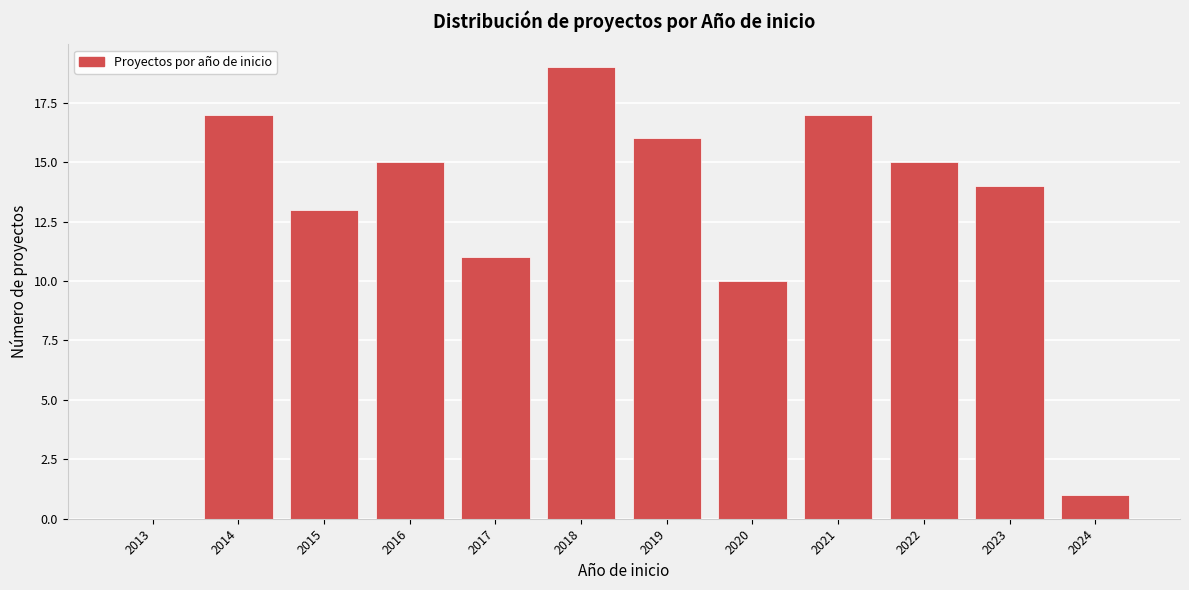

Reading right to left, what are all the values shown in this chart?

2024=1	2023=14	2022=15	2021=17	2020=10	2019=16	2018=19	2017=11	2016=15	2015=13	2014=17	2013=0